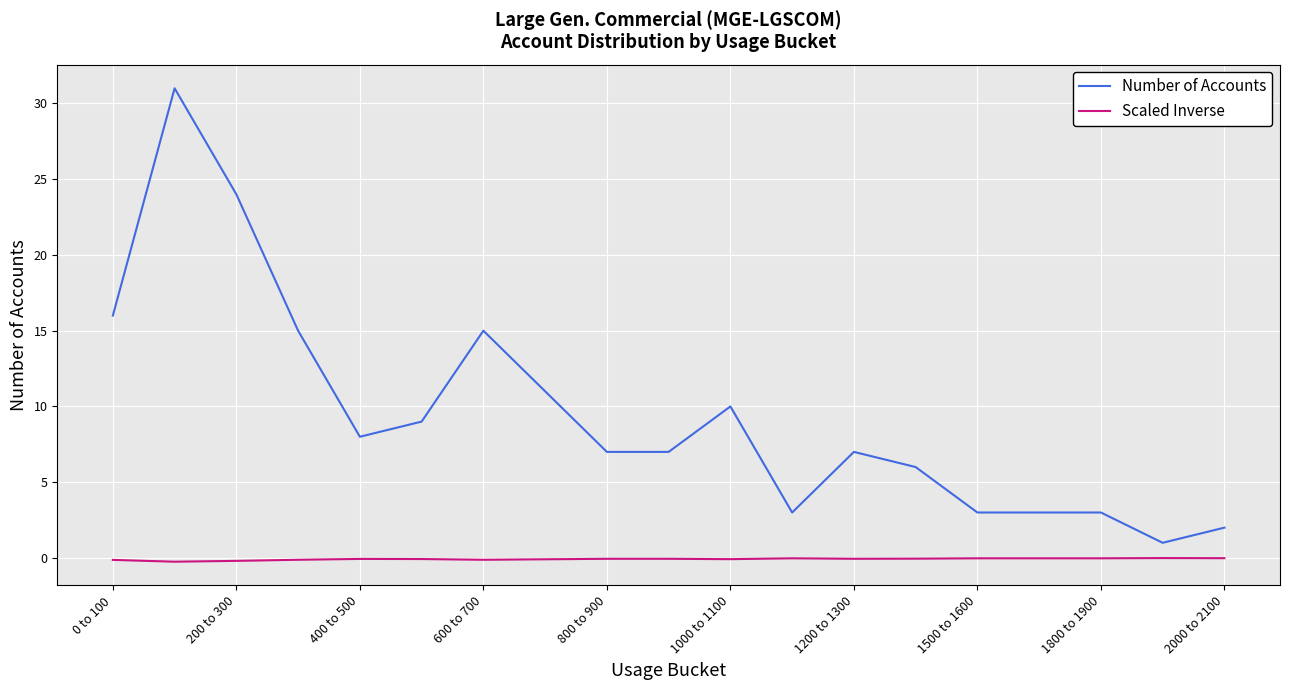

What are all the series names shown in the legend?

Number of Accounts, Scaled Inverse